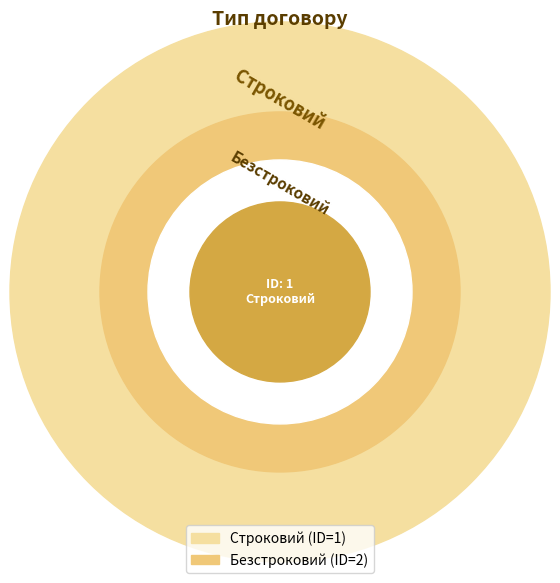

How many segments does this pie chart have?

2